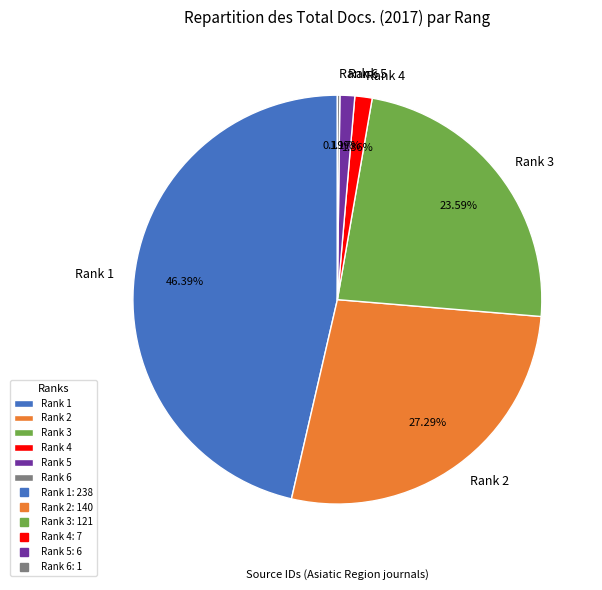

Which has a higher value, Rank 1 or Rank 3?

Rank 1